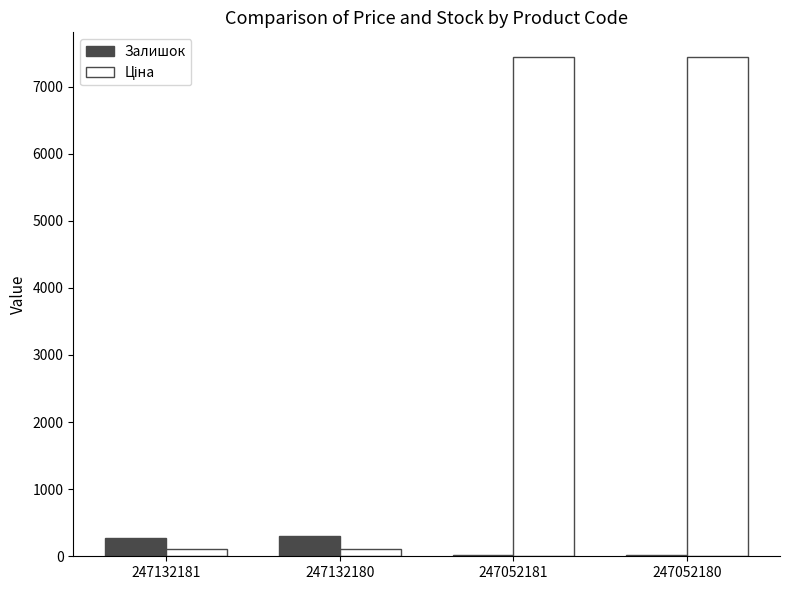

Count the number of data series in this chart.

2